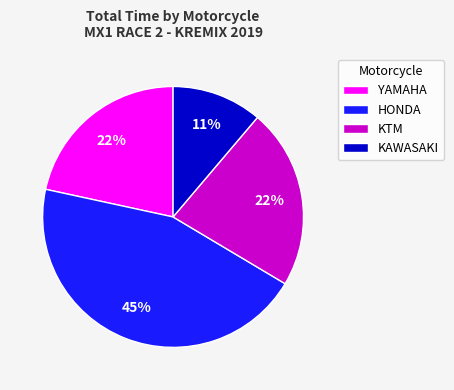

Is there a majority slice in this chart?

No